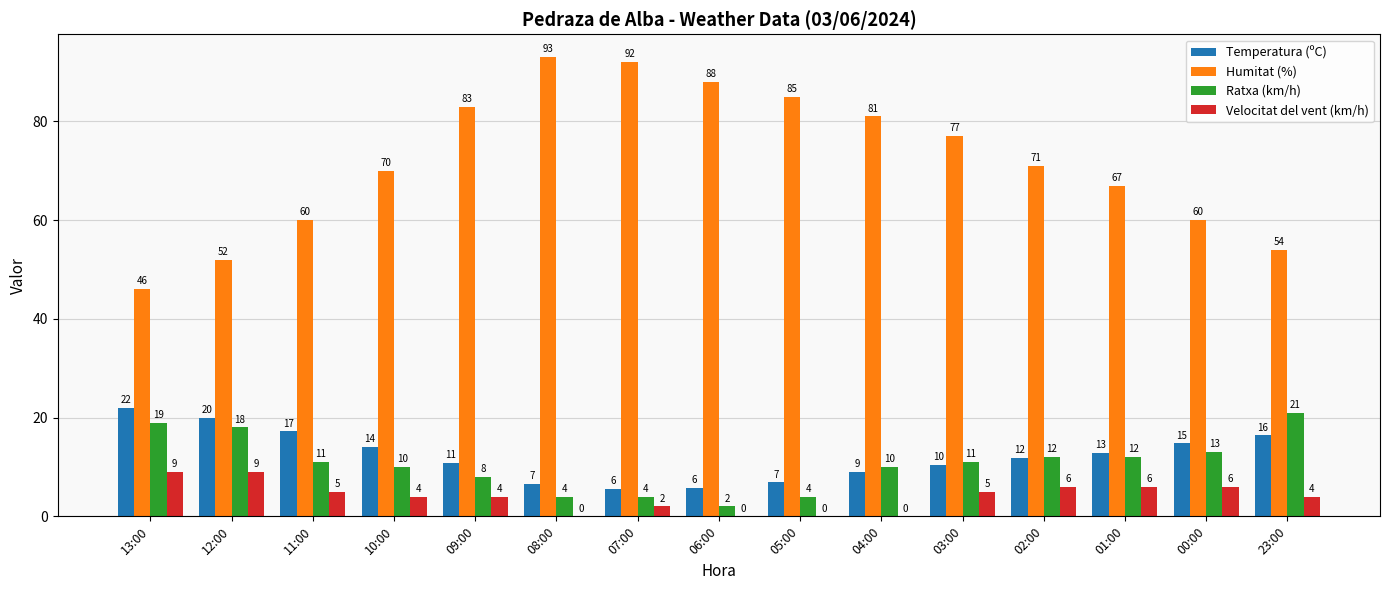

Is it true that Ratxa (km/h) equals 21.0 at 23:00?

True